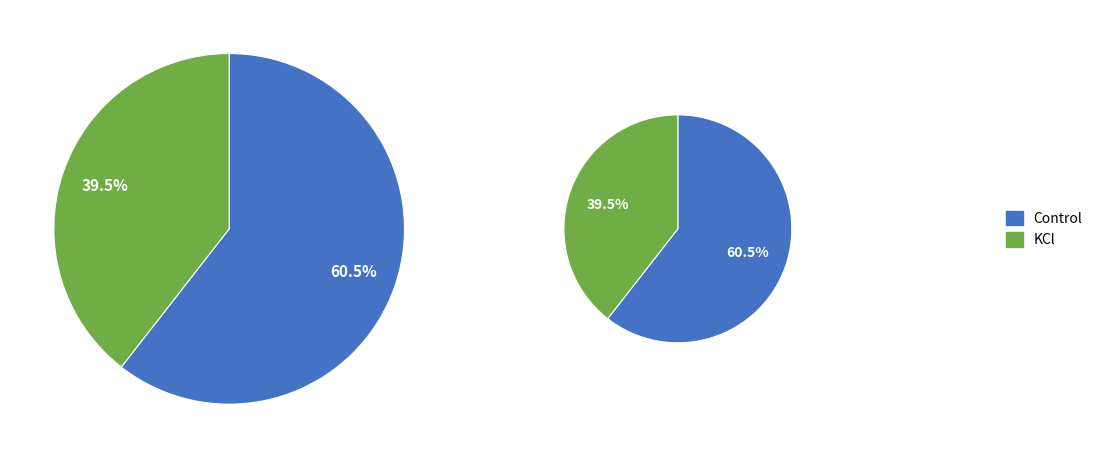

What is the change in value from Control to KCl?

-0.3